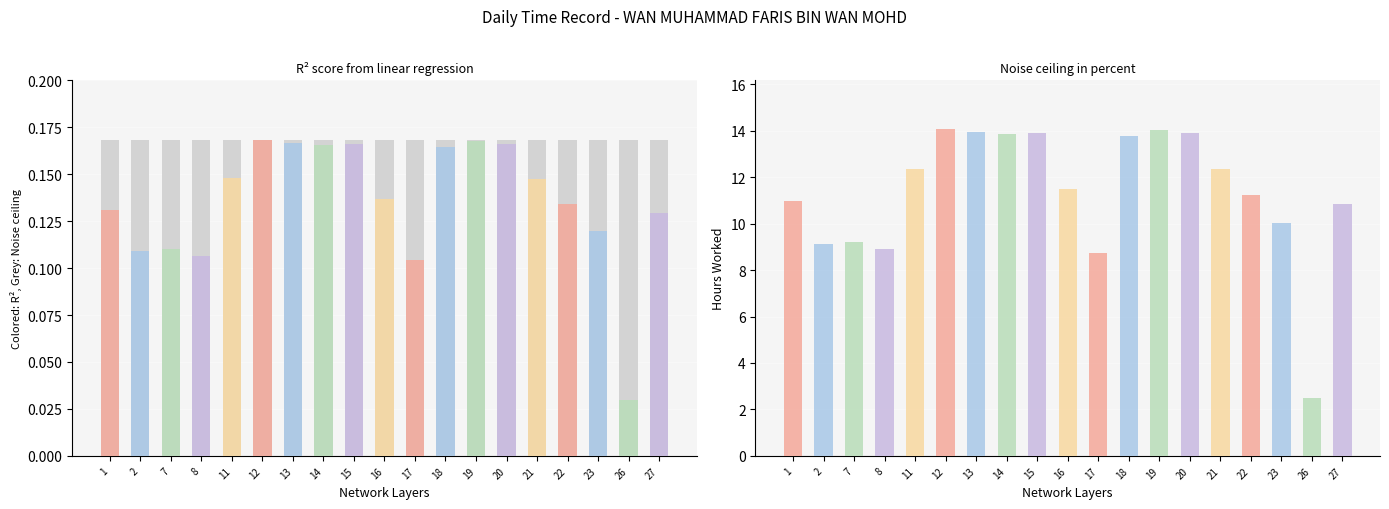

Reading left to right, extract all data points from this chart.

Noise ceiling: 0.2	0.2	0.2	0.2	0.2	0.2	0.2	0.2	0.2	0.2	0.2	0.2	0.2	0.2	0.2	0.2	0.2	0.2	0.2
R²: 0.1	0.1	0.1	0.1	0.1	0.2	0.2	0.2	0.2	0.1	0.1	0.2	0.2	0.2	0.1	0.1	0.1	0.0	0.1
Hours Worked: 11.0	9.1	9.2	8.9	12.4	14.1	13.9	13.8	13.9	11.5	8.7	13.8	14.0	13.9	12.3	11.2	10.0	2.5	10.8